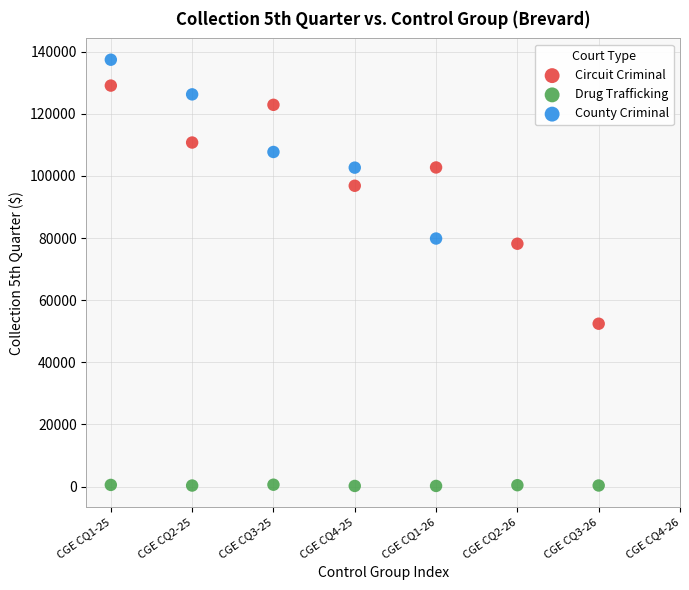

Which series contains the highest Y value?

County Criminal